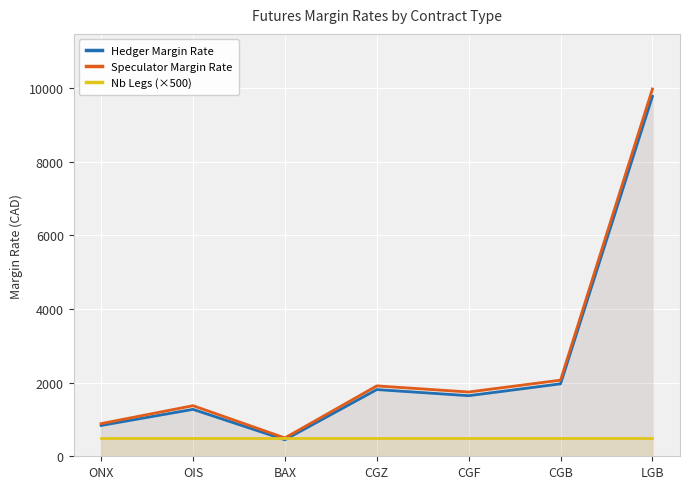

At which category is the sum across all series the highest?

LGB